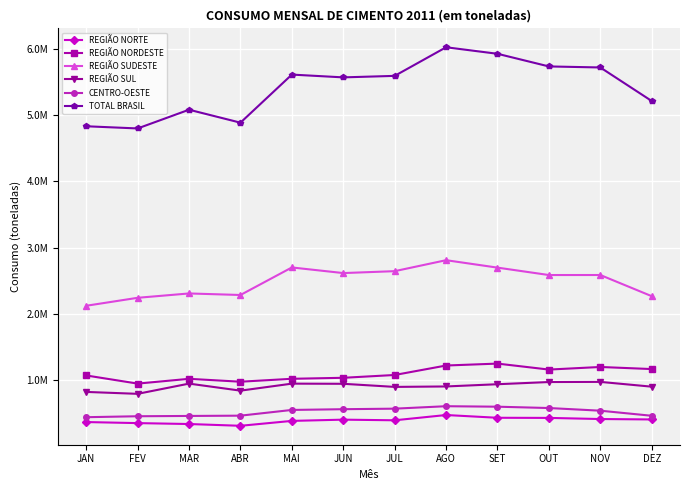

Reading left to right, extract all data points from this chart.

REGIÃO NORTE: 369197	353427	339603	312827	386714	405497	395847	475304	433808	431840	414818	408507
REGIÃO NORDESTE: 1071965	949254	1021316	977758	1021742	1036816	1079162	1222062	1250984	1160893	1199970	1168448
REGIÃO SUDESTE: 2123276	2243437	2308976	2285788	2701161	2616408	2645171	2810663	2698491	2586731	2587182	2267862
REGIÃO SUL: 823813	794829	949079	842928	948642	946297	899487	906153	939782	972947	975078	902894
CENTRO-OESTE: 442451	456877	461328	465615	551890	563096	571181	608231	600855	580747	540584	464064
TOTAL BRASIL: 4830702	4797824	5080302	4884916	5610149	5568114	5590848	6022413	5923920	5733158	5717632	5211775